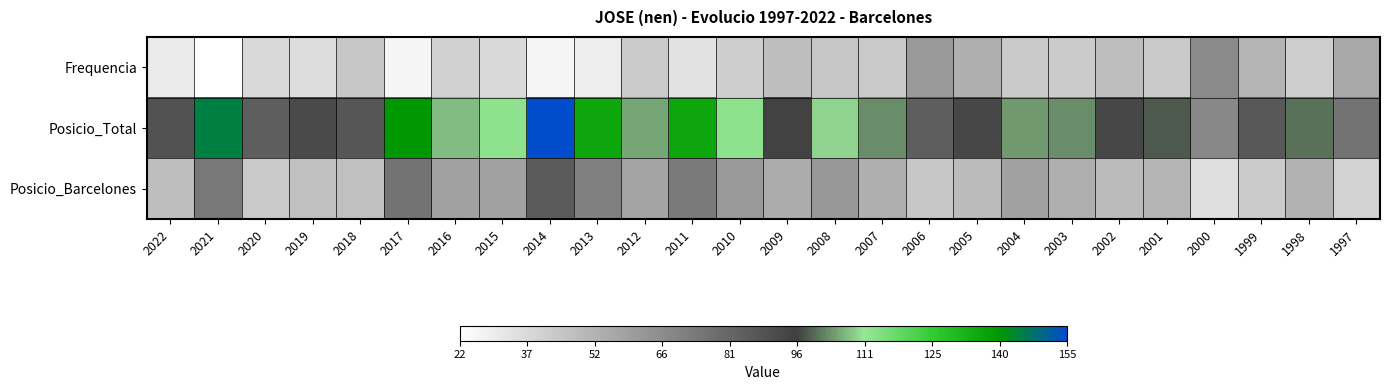

Which has a higher value, 2005 or 1997?

1997